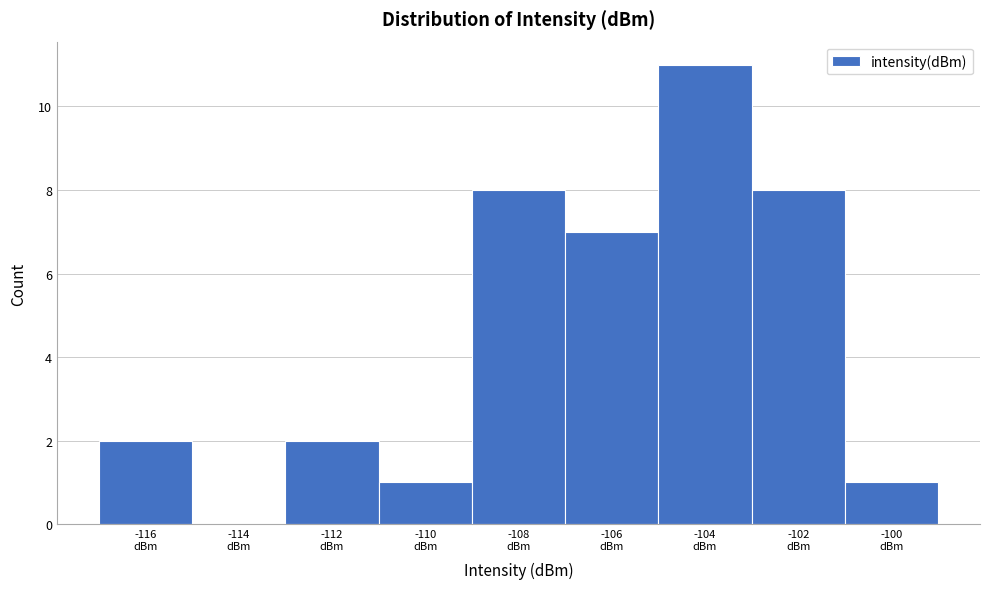

What is the greatest value displayed?

11